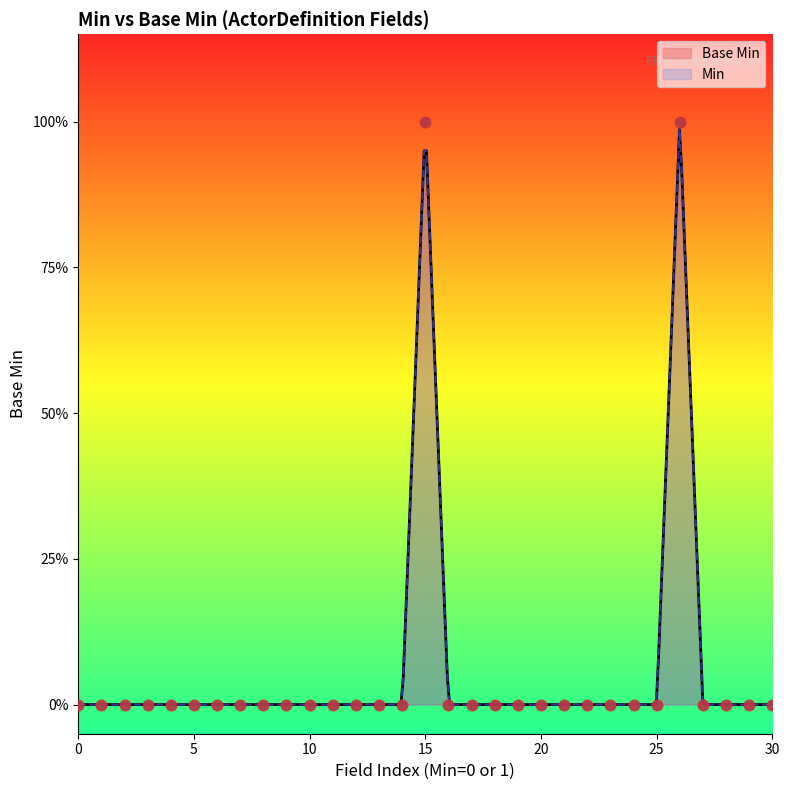

Which has a higher value, 1 or 0?

1